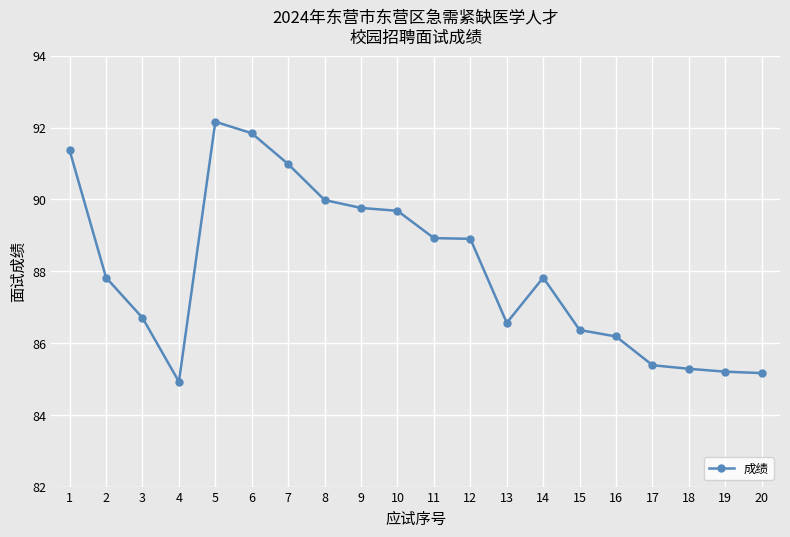

What is the minimum value shown in the chart?

84.9